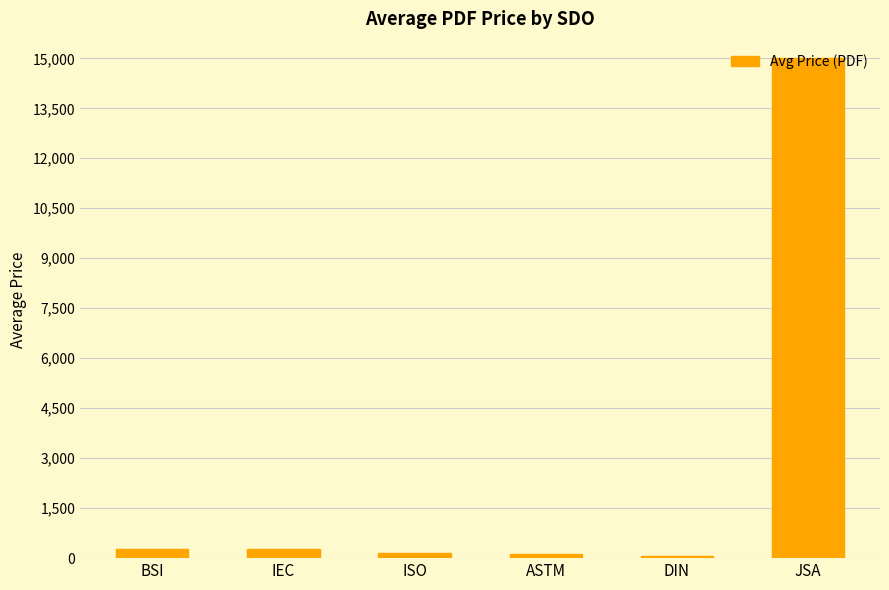

Does the chart contain any negative values?

No